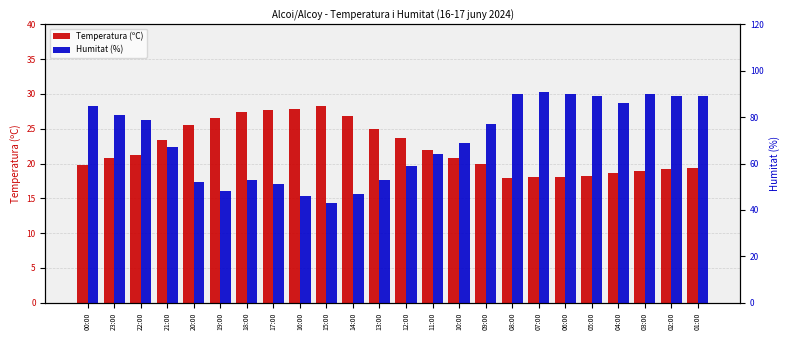

Reading left to right, what are all the values shown in this chart?

Temperatura (ºC): 00:00=19.8	23:00=20.8	22:00=21.3	21:00=23.4	20:00=25.6	19:00=26.5	18:00=27.4	17:00=27.7	16:00=27.9	15:00=28.3	14:00=26.8	13:00=25.0	12:00=23.7	11:00=22.0	10:00=20.8	09:00=19.9	08:00=17.9	07:00=18.1	06:00=18.1	05:00=18.2	04:00=18.7	03:00=18.9	02:00=19.2	01:00=19.4
Humitat (%): 00:00=85.0	23:00=81.0	22:00=79.0	21:00=67.0	20:00=52.0	19:00=48.0	18:00=53.0	17:00=51.0	16:00=46.0	15:00=43.0	14:00=47.0	13:00=53.0	12:00=59.0	11:00=64.0	10:00=69.0	09:00=77.0	08:00=90.0	07:00=91.0	06:00=90.0	05:00=89.0	04:00=86.0	03:00=90.0	02:00=89.0	01:00=89.0